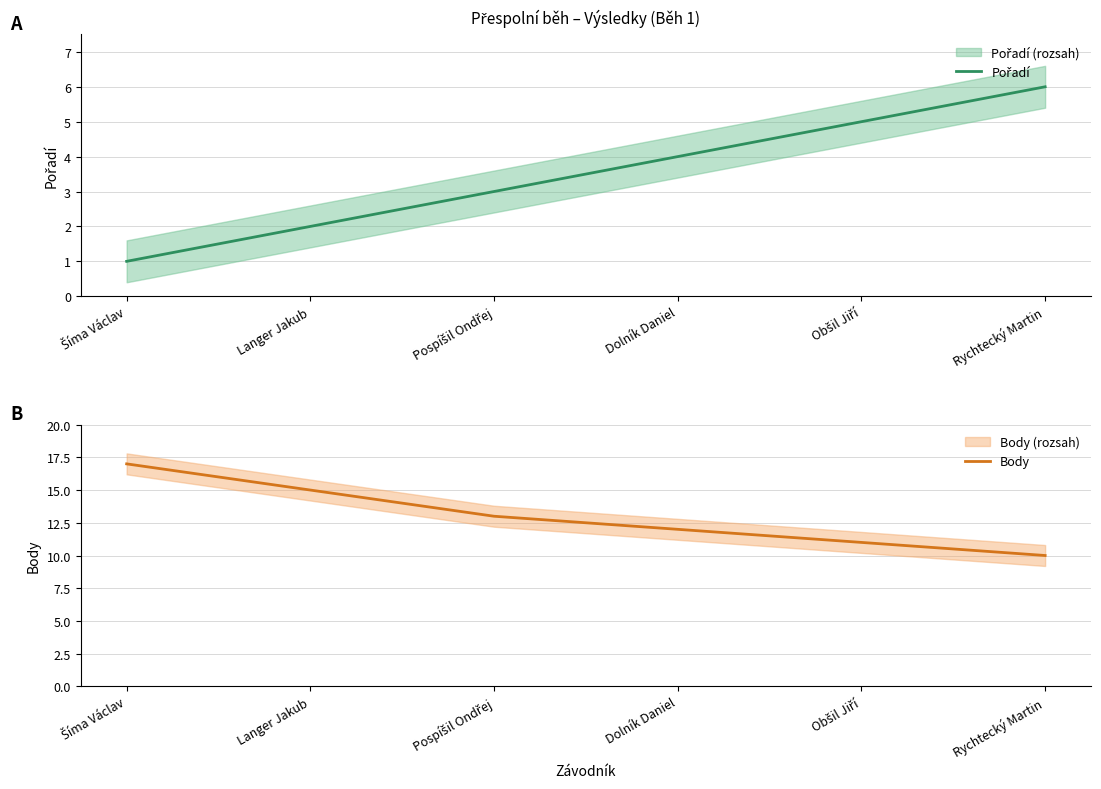

Rank the series by their maximum value, from highest to lowest.

Body, Pořadí